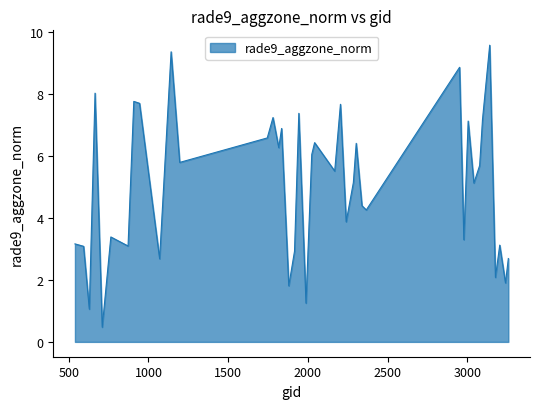

What is the greatest value displayed?

9.6